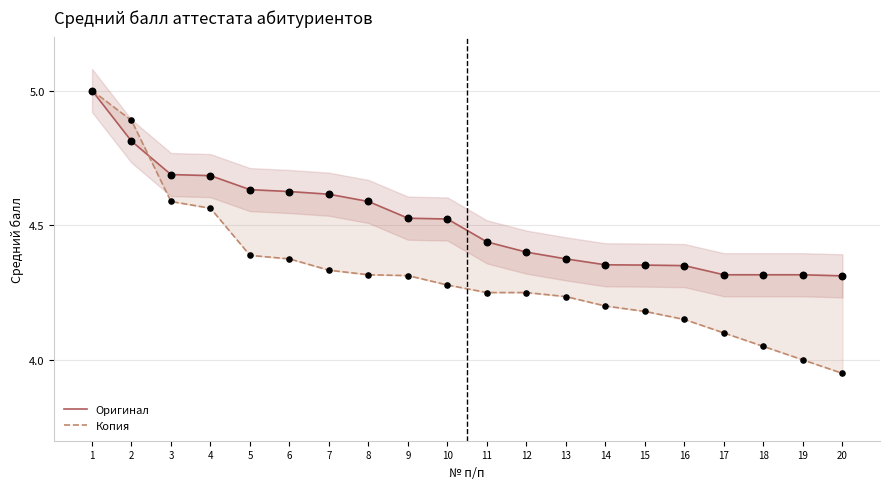

Which series reaches the maximum Y coordinate?

Оригинал